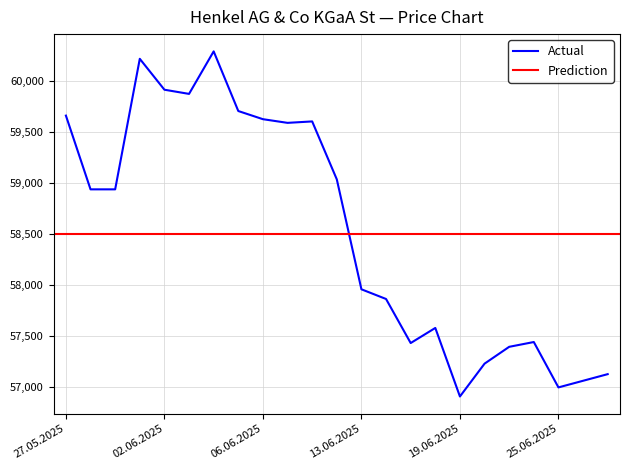

How many data points in Close are above 58935?

10